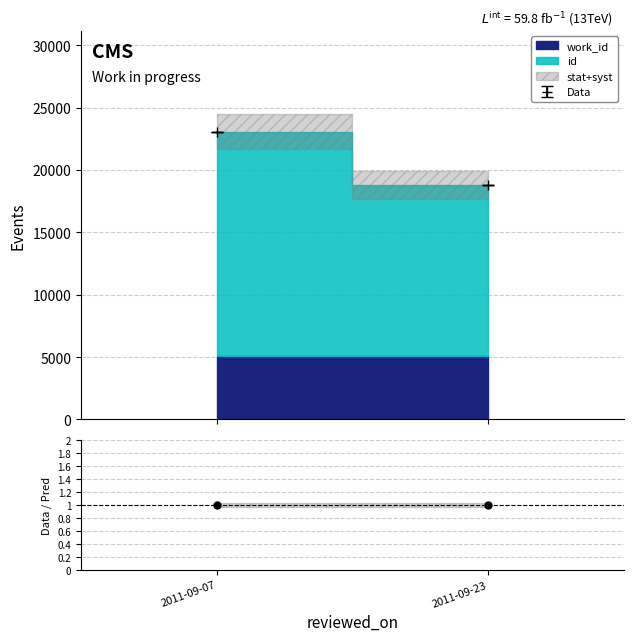

At which category does the chart reach its minimum across all series?

2011-09-07